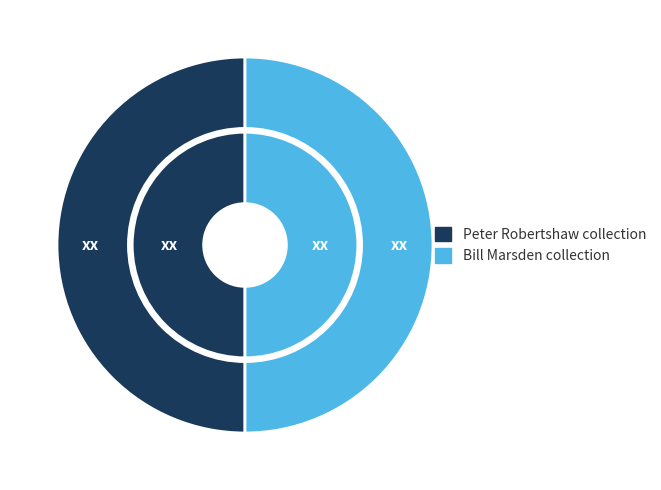

What percentage is NOT represented by 34510?

50.0%